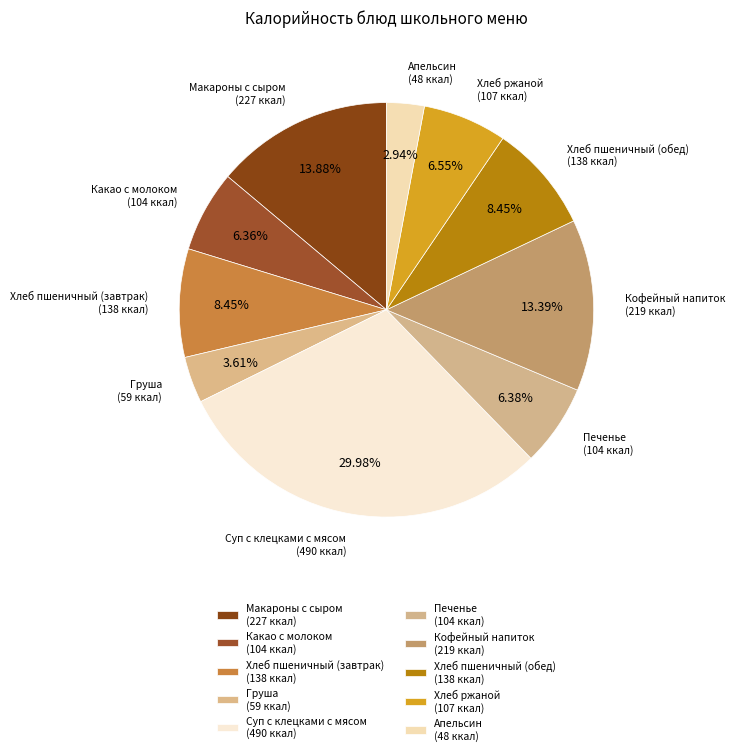

To the nearest percent, what is the difference between the largest and smallest slice percentages?

27%